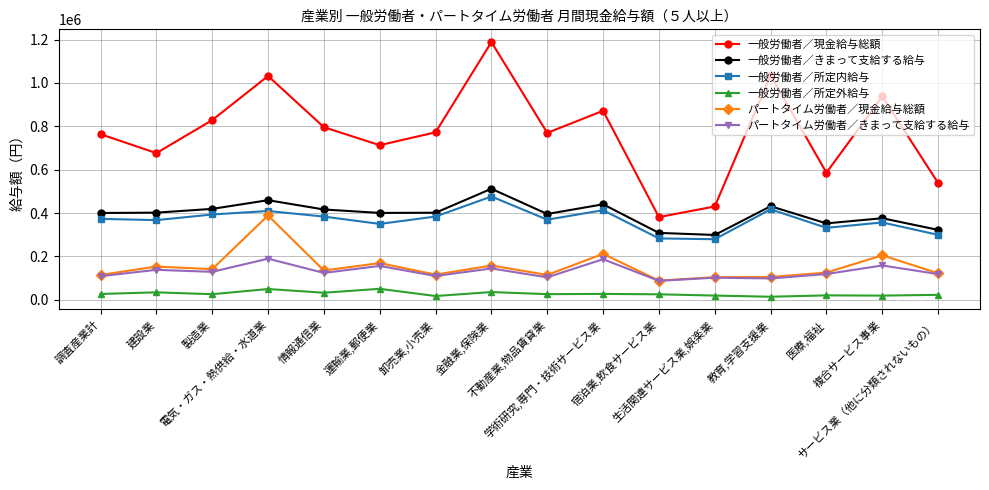

Does the chart display data point markers on the line(s)?

Yes